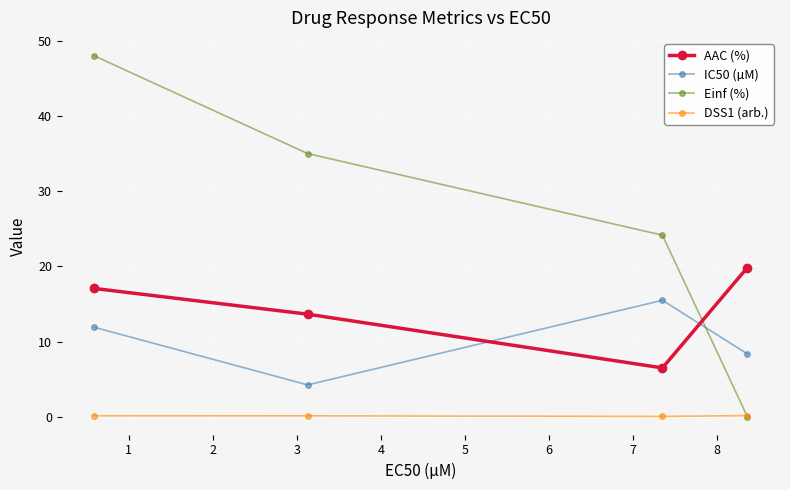

What is the average value of the Einf (%) series?

26.8